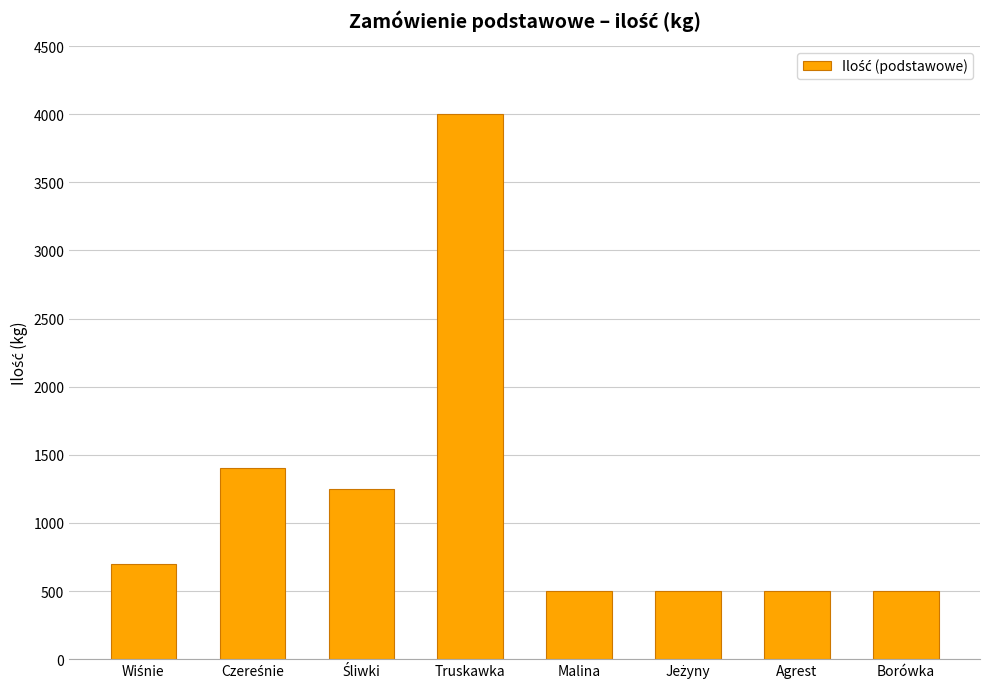

What is the label of the 4th bar from the left?

Truskawka